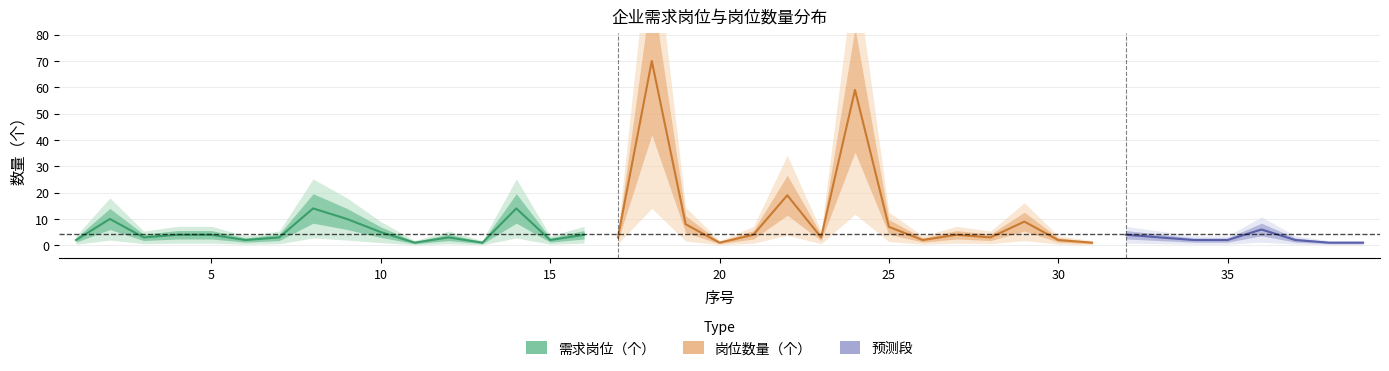

At which label does 需求岗位（个） first exceed 3?

2